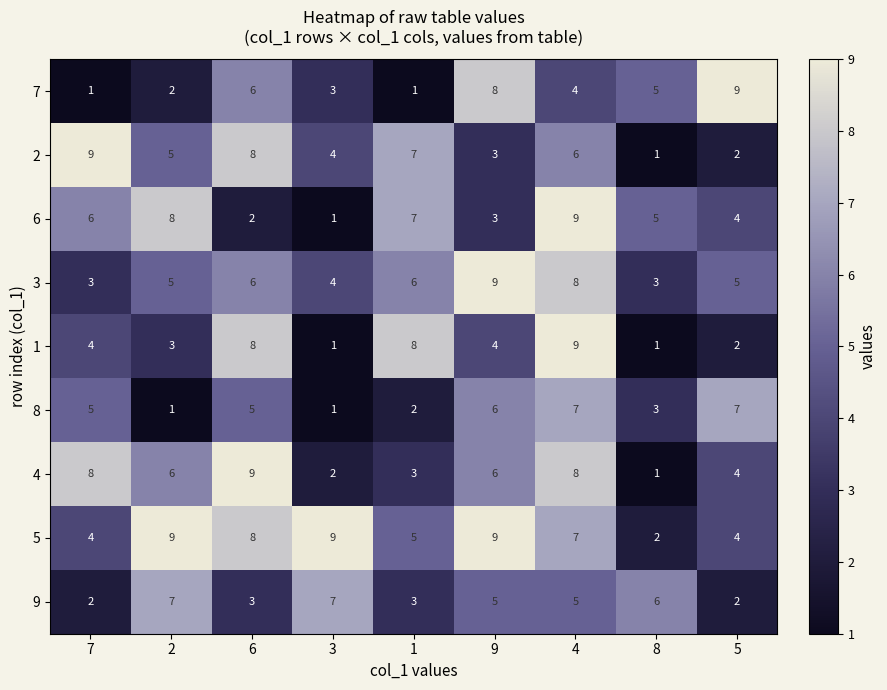

How many series are shown in this chart?

9